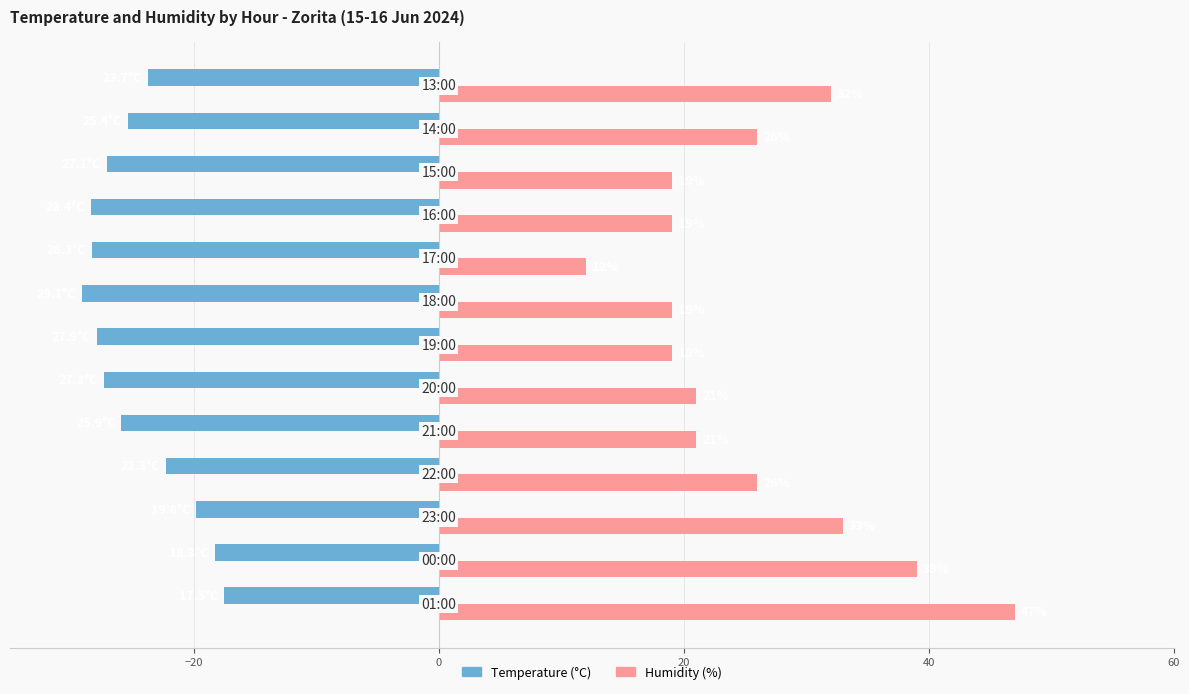

Which series has the largest range (max minus min)?

Humidity (%)